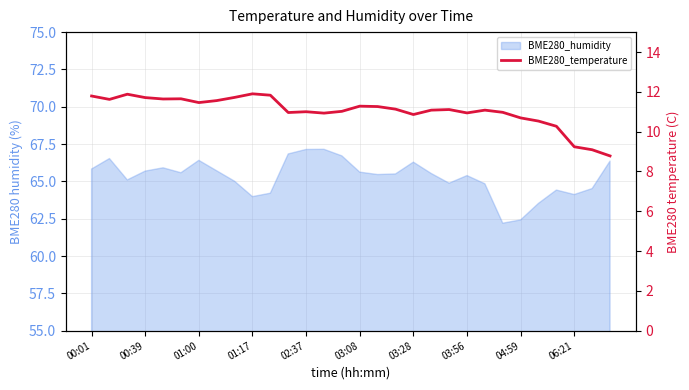

How many data points are above 11?

18